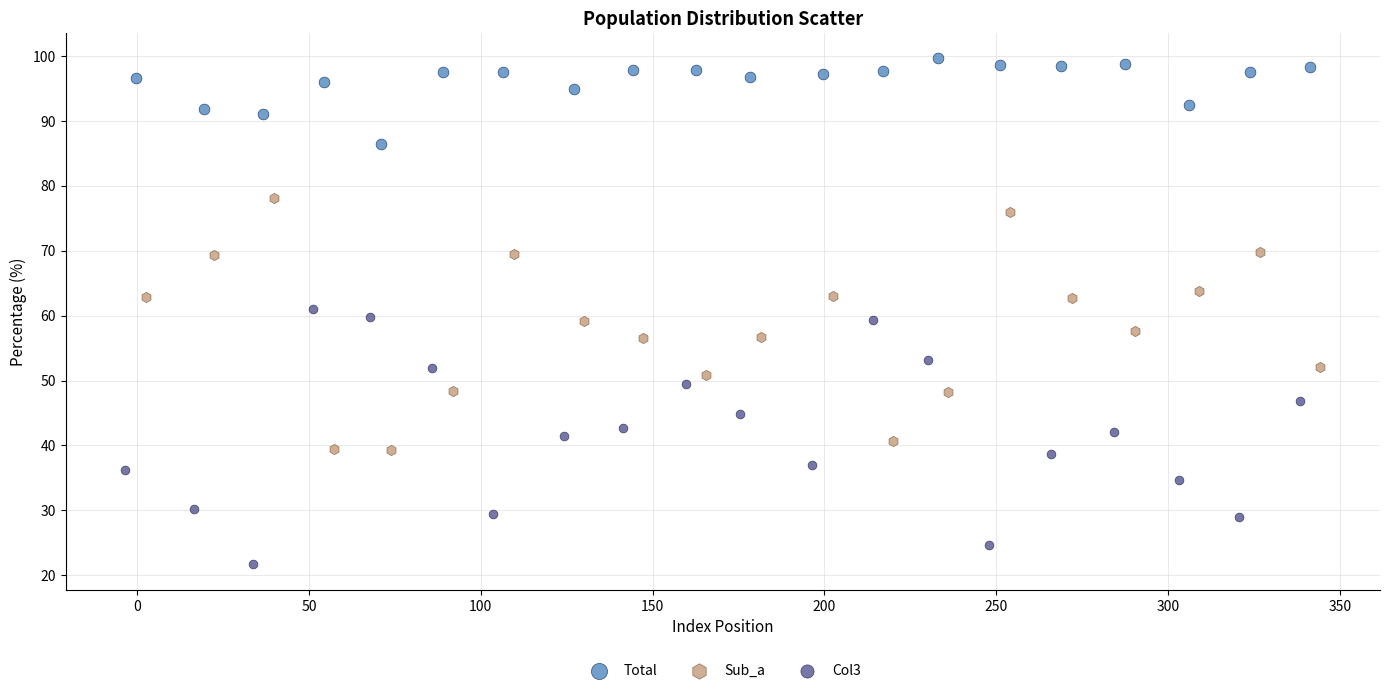

What are all the series names shown in the legend?

Total, Sub_a, Col3